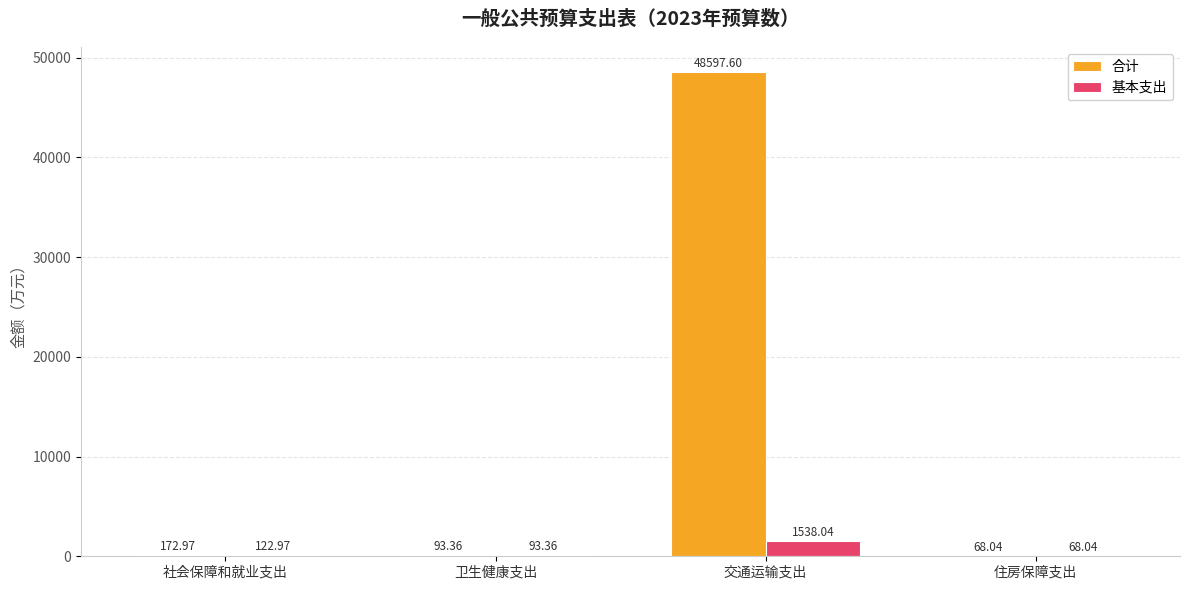

Reading left to right, transcribe all the data shown in this chart.

合计: 173.0	93.4	48597.6	68.0
基本支出: 123.0	93.4	1538.0	68.0